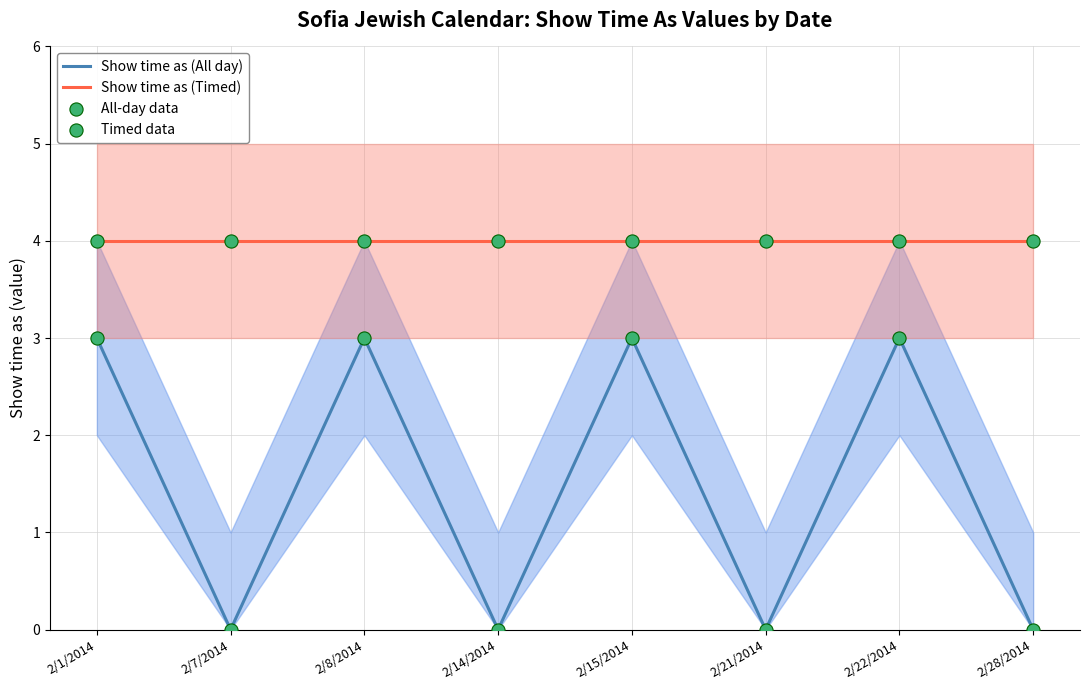

What are all the series names shown in the legend?

Show time as (All day), Show time as (Timed), All-day data, Timed data